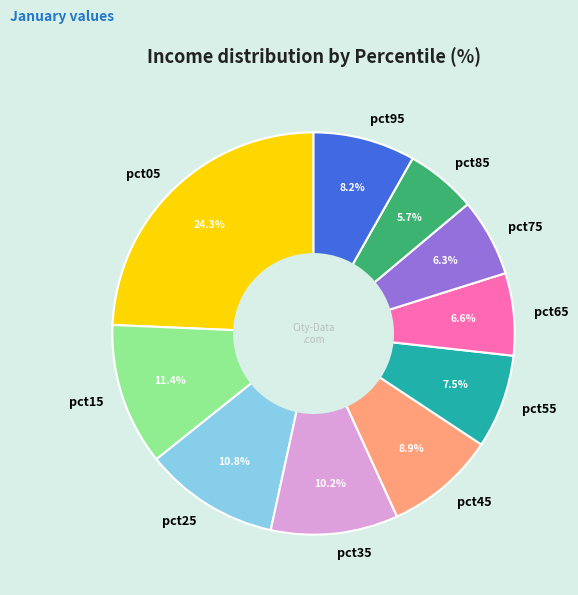

What is the total percentage of pct15 and pct45?

20.3%